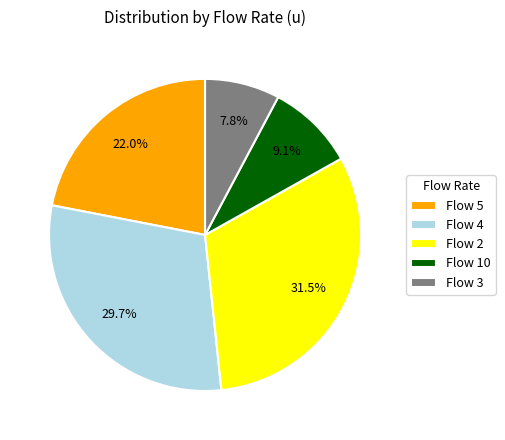

Approximately how many times larger is the value at Flow 10 compared to Flow 5?

0.4